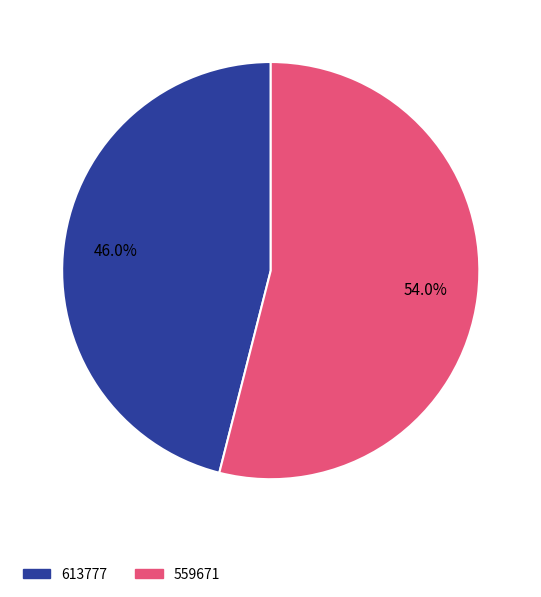

How much of the chart is everything except 613777?

54.0%